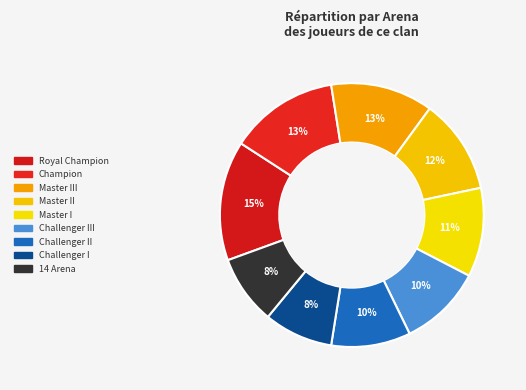

Count the number of slices in the pie.

9